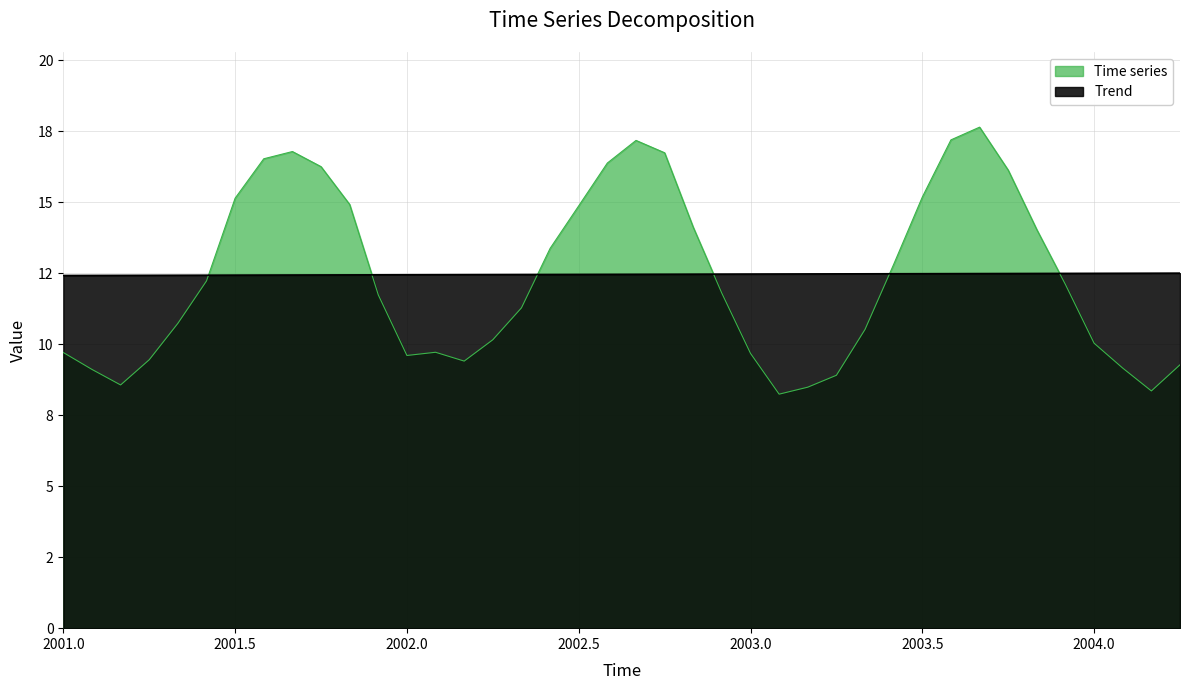

What are all the series names shown in the legend?

Time series, Trend